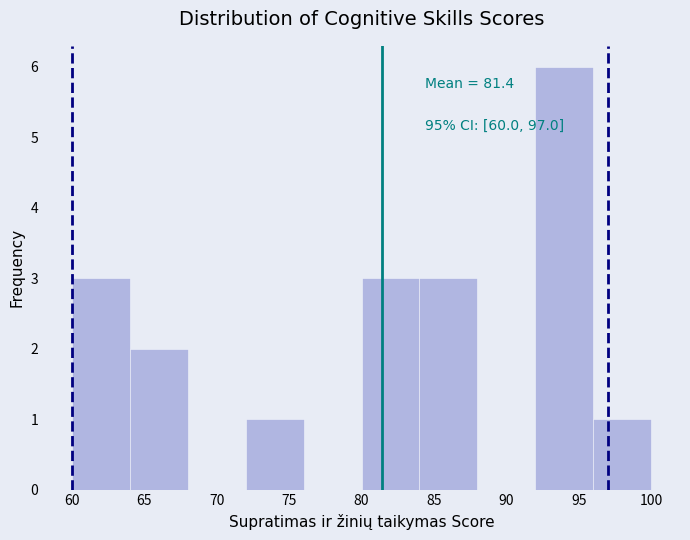

Which range on the x-axis has the tallest bar?

92 to 96